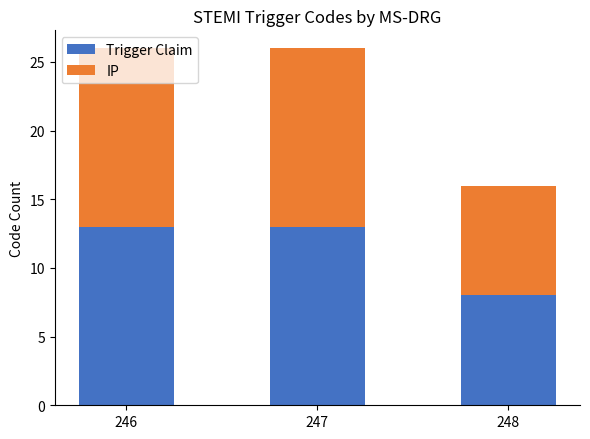

The value of Trigger Claim at 246 is 22. True or false?

False